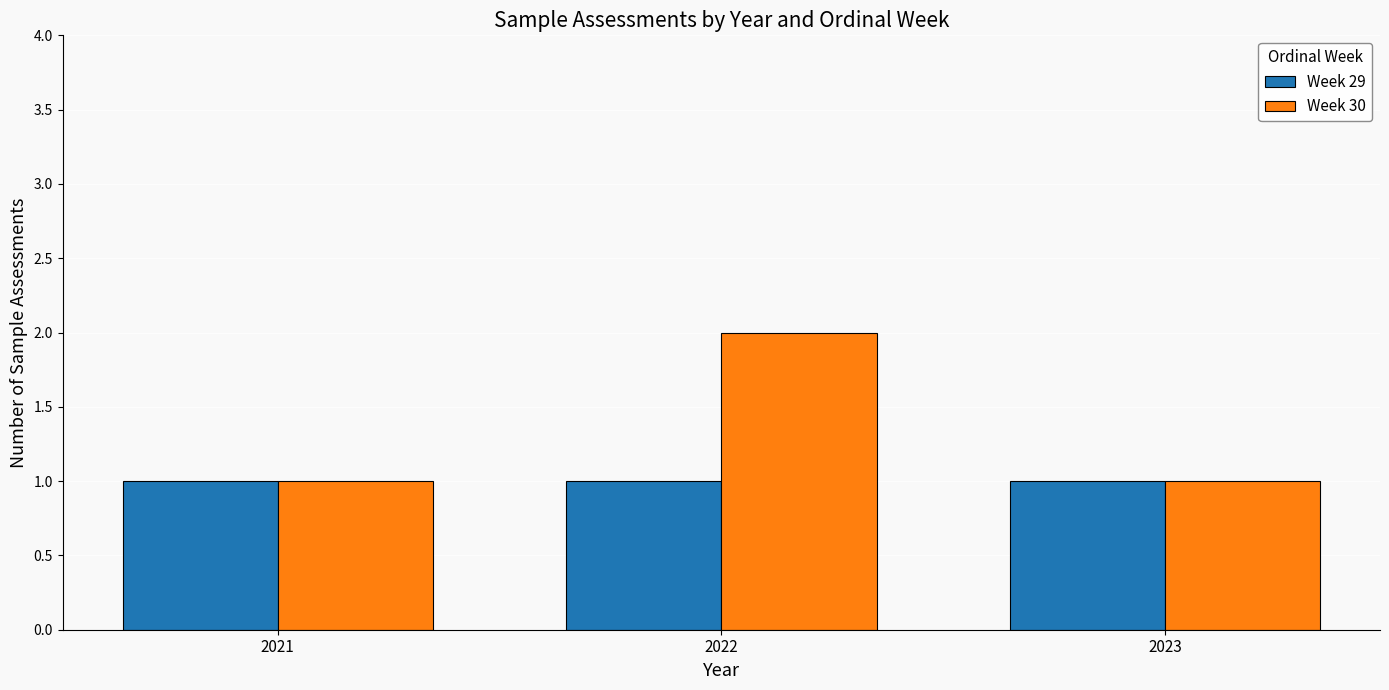

Which series has the largest total across all categories?

Week 30